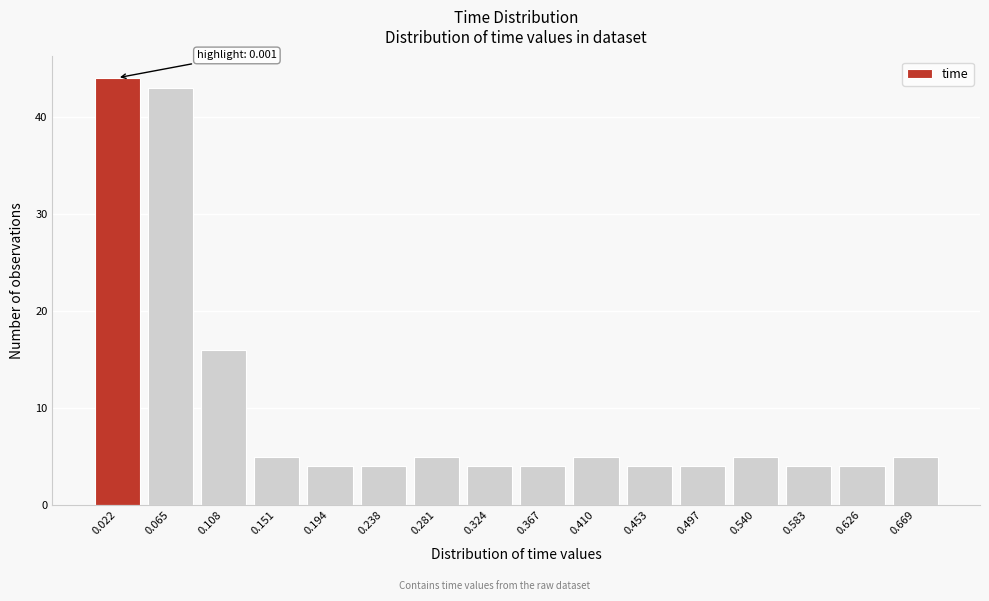

Reading left to right, extract all data points from this chart.

0.022=44	0.065=43	0.108=16	0.151=5	0.194=4	0.238=4	0.281=5	0.324=4	0.367=4	0.410=5	0.453=4	0.497=4	0.540=5	0.583=4	0.626=4	0.669=5